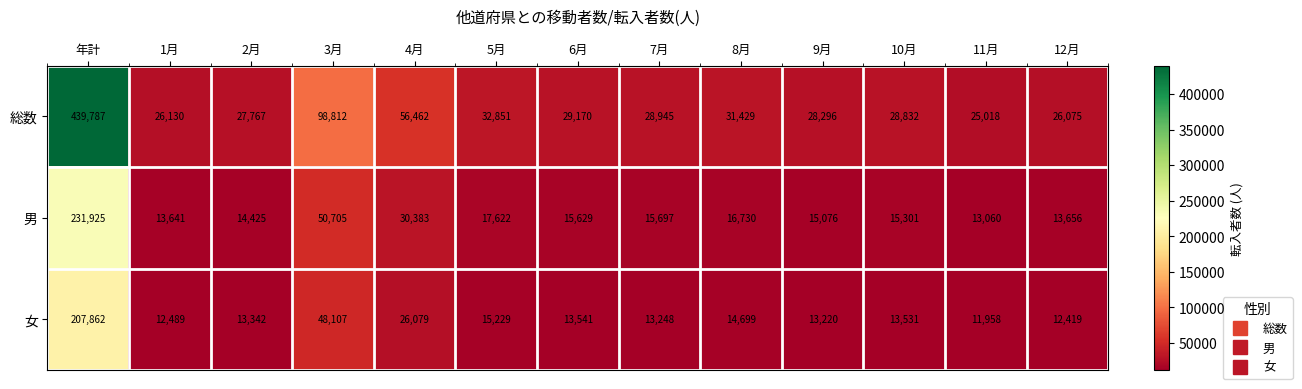

Between 1月 and 8月, which series saw the biggest shift?

総数